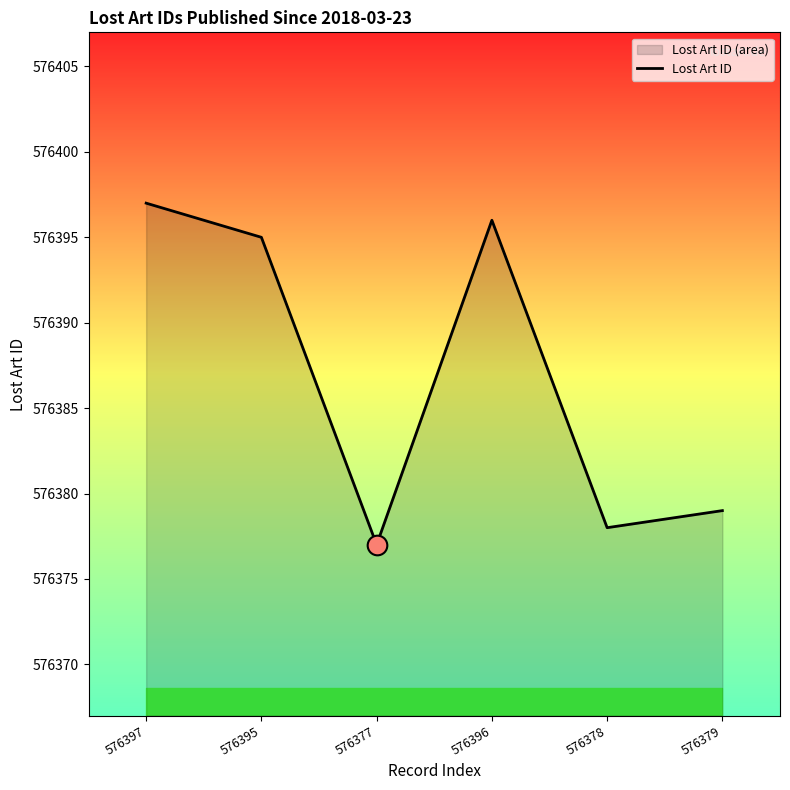

What is the ratio of the value at 576378 to the value at 576379?

1.0